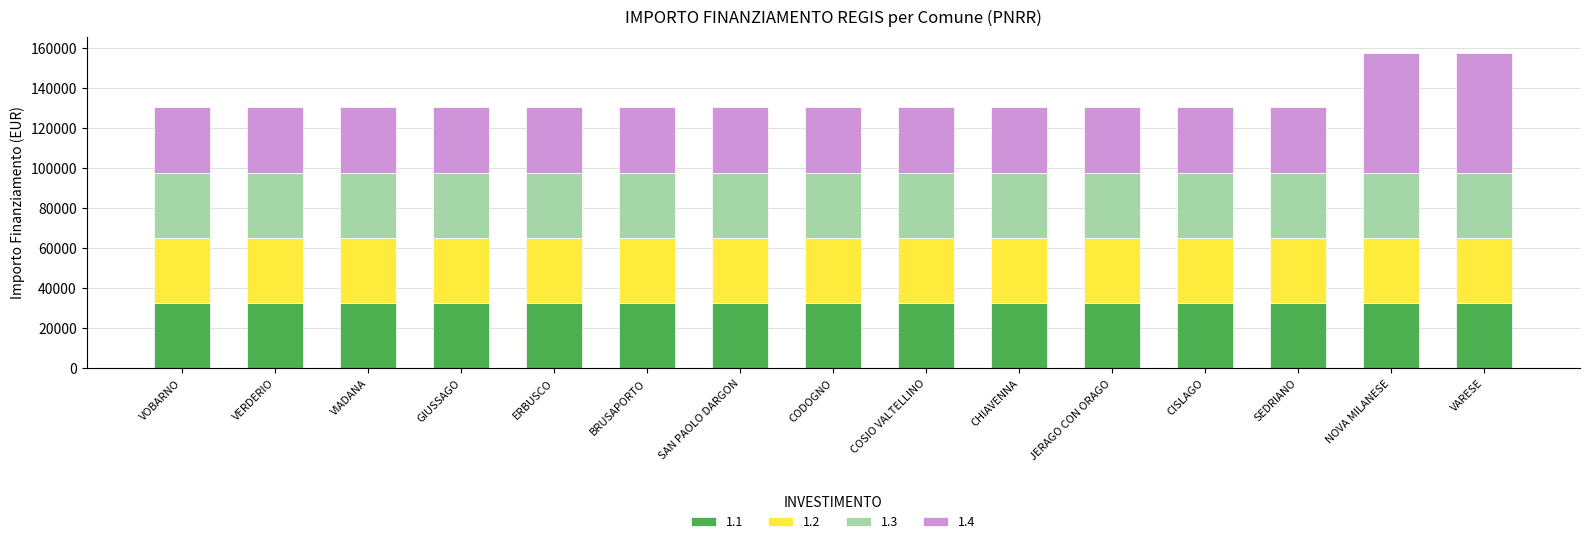

What is the minimum value for 1.1?

32589